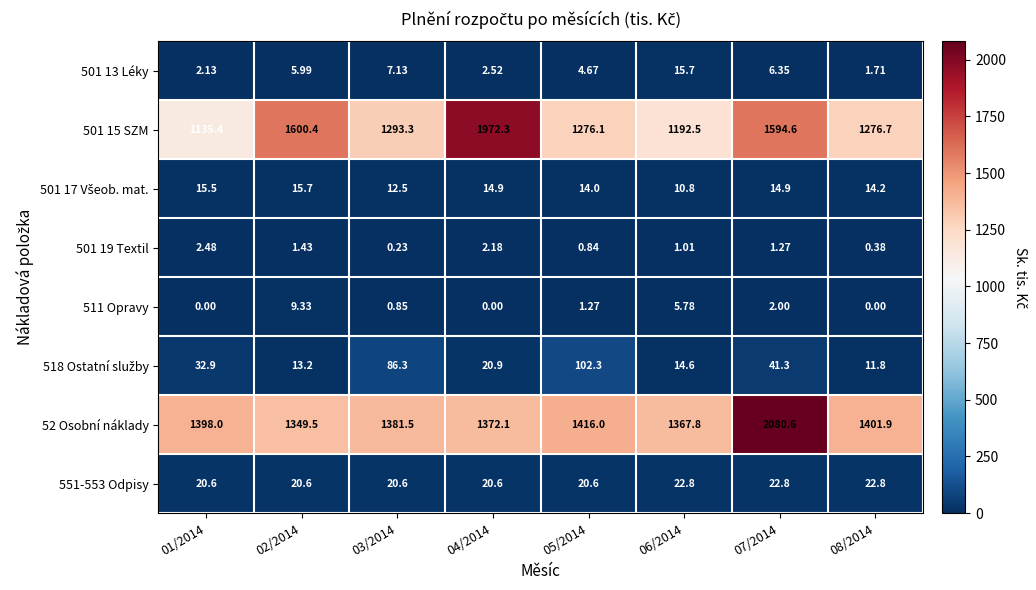

What is the total value across all series at 07/2014?

3763.8